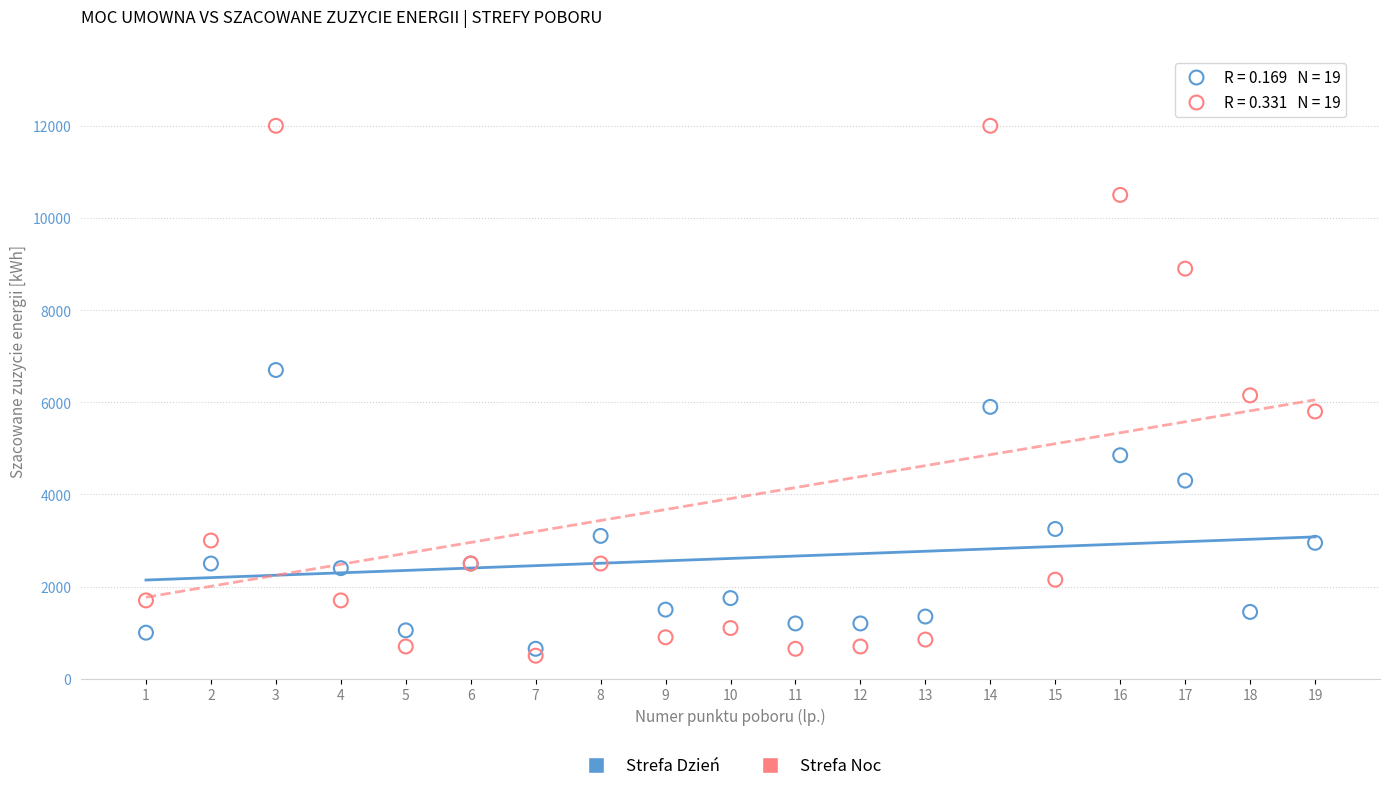

What is the X range (max minus min) for the scatter plot?

18